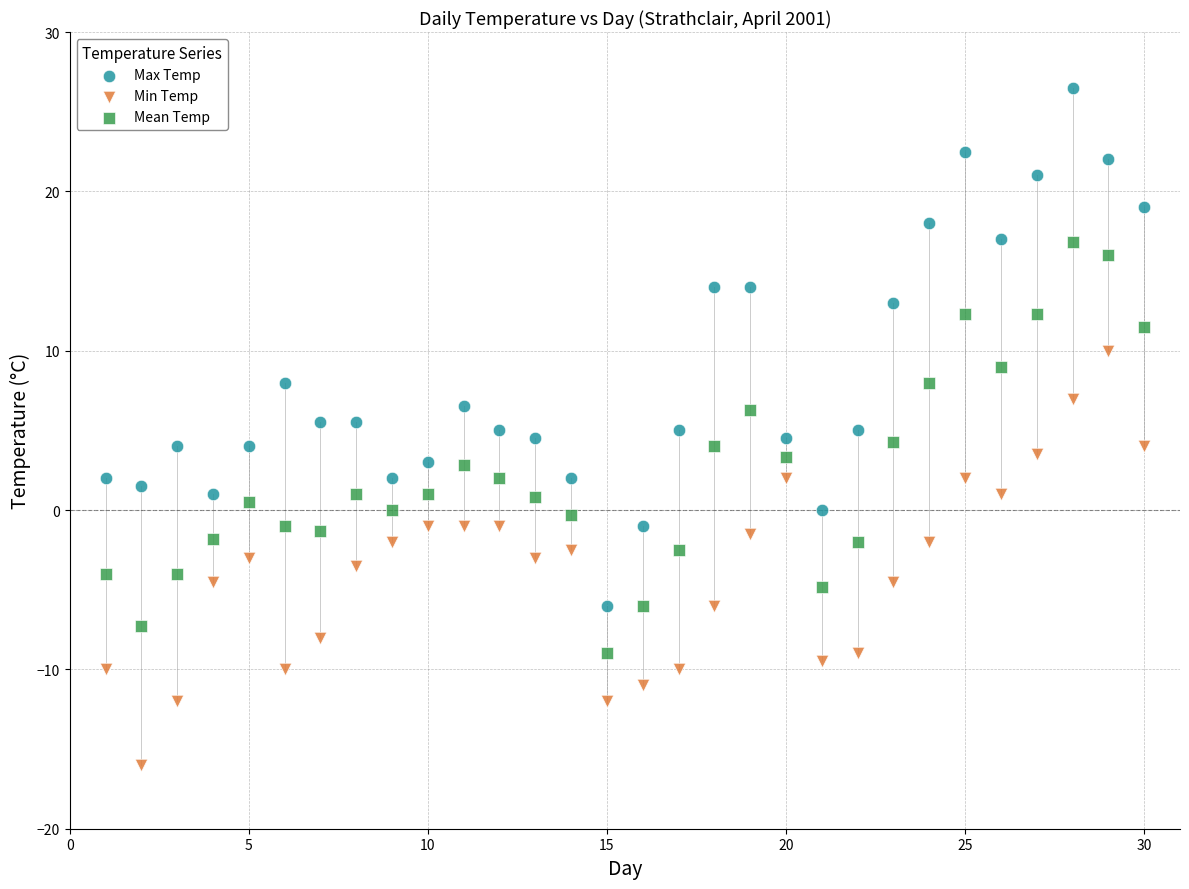

What are all the series names shown in the legend?

Max Temp, Min Temp, Mean Temp